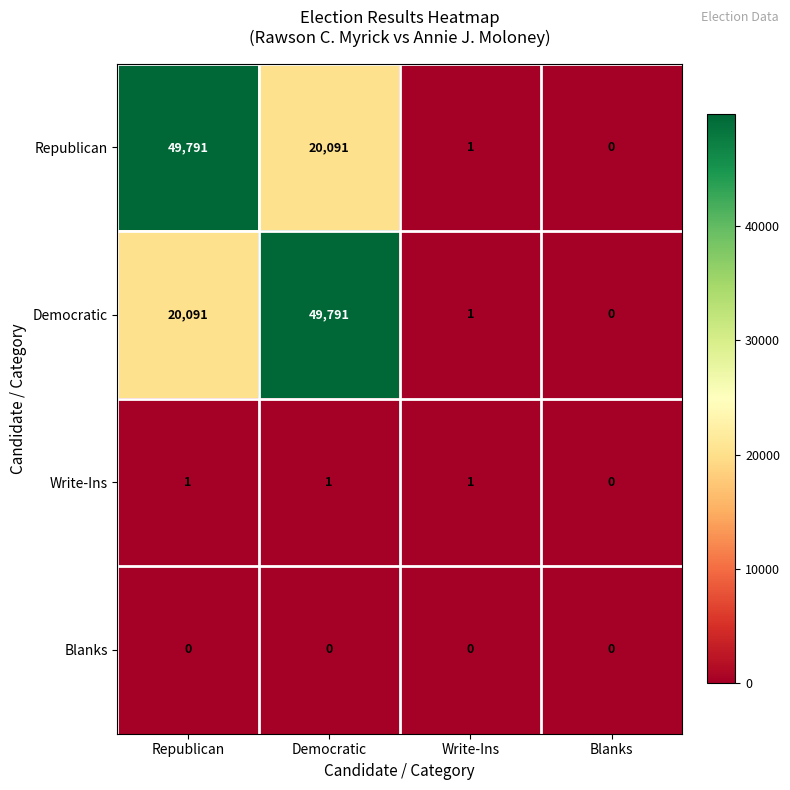

How many distinct data groups are displayed?

4